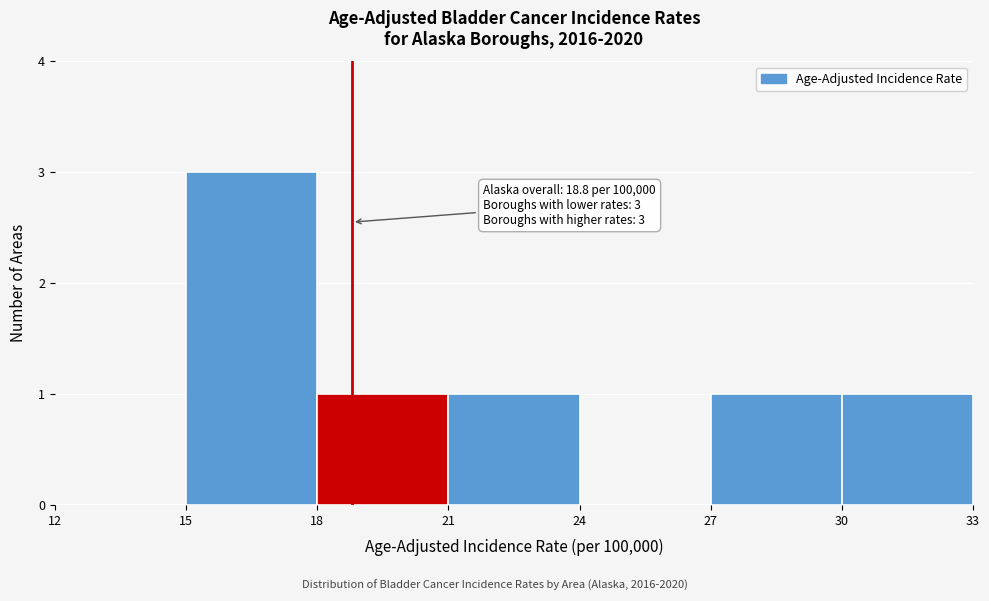

Which range on the x-axis has the tallest bar?

15 to 18